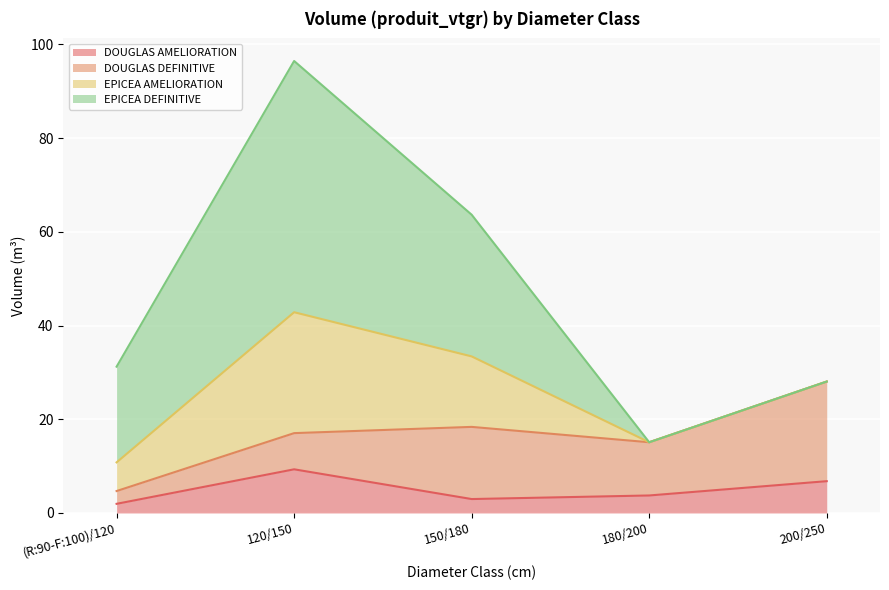

At which category is the sum across all series the highest?

120/150